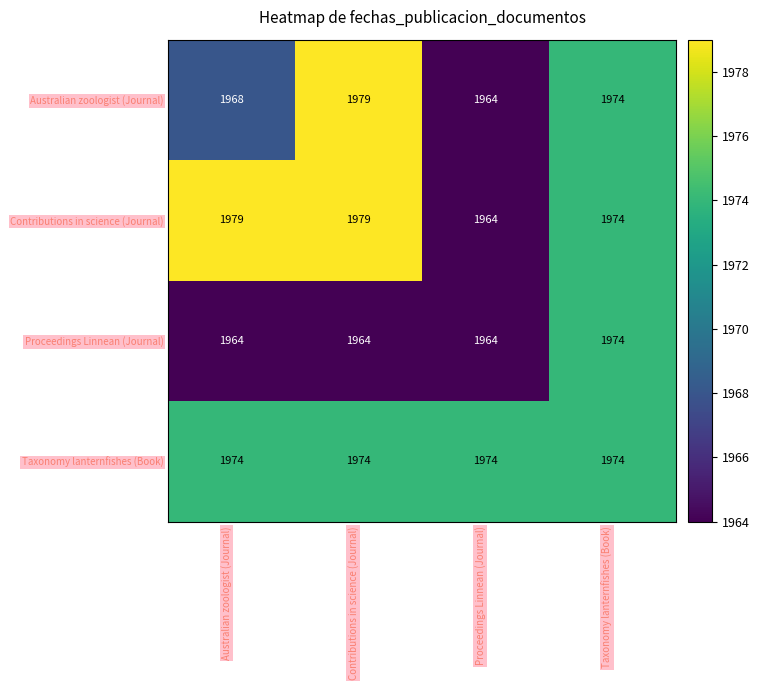

At how many categories does at least one series exceed 1969?

4